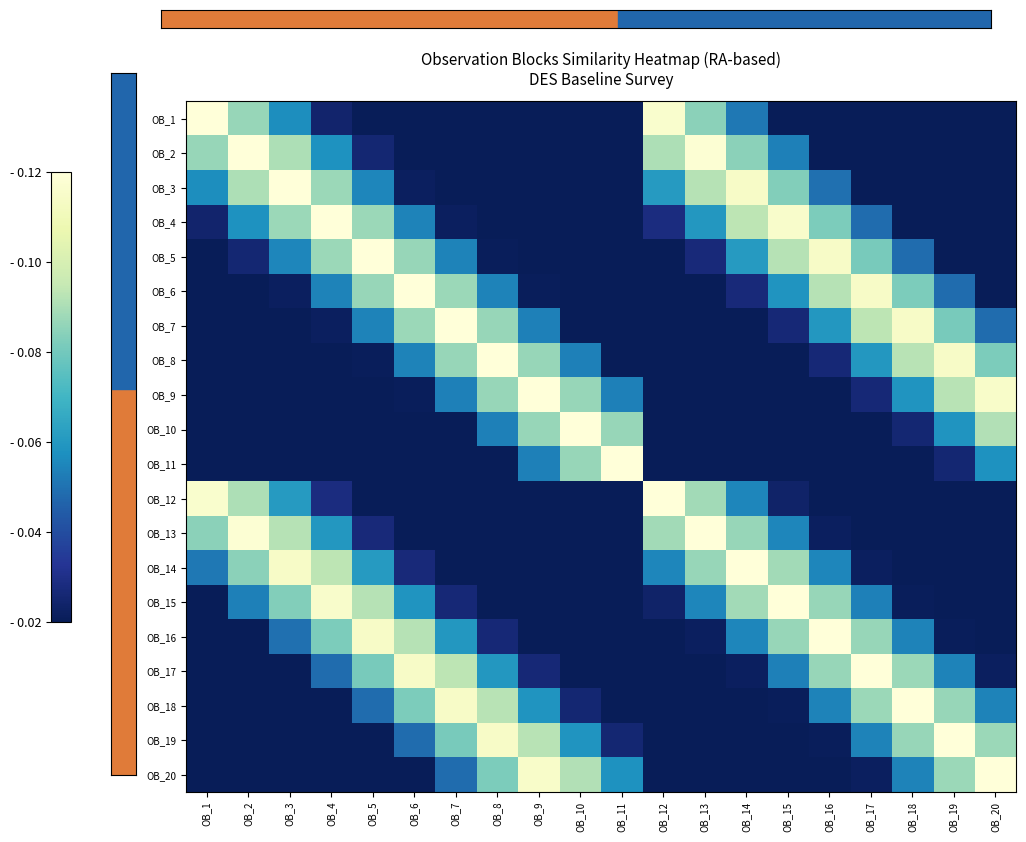

What is the spread (max minus min) of values at OB_3?

0.1